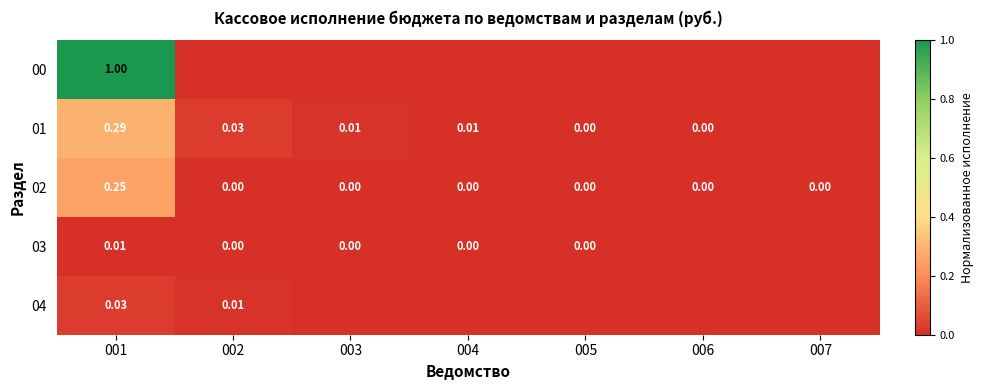

Is it true that 01 equals 0.0 at 002?

False